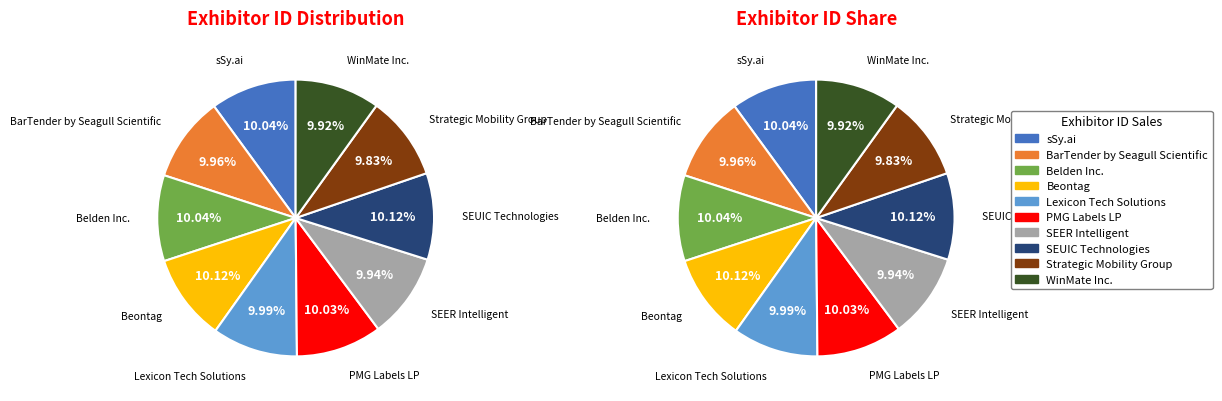

What is the smallest slice in the pie chart?

Strategic Mobility Group